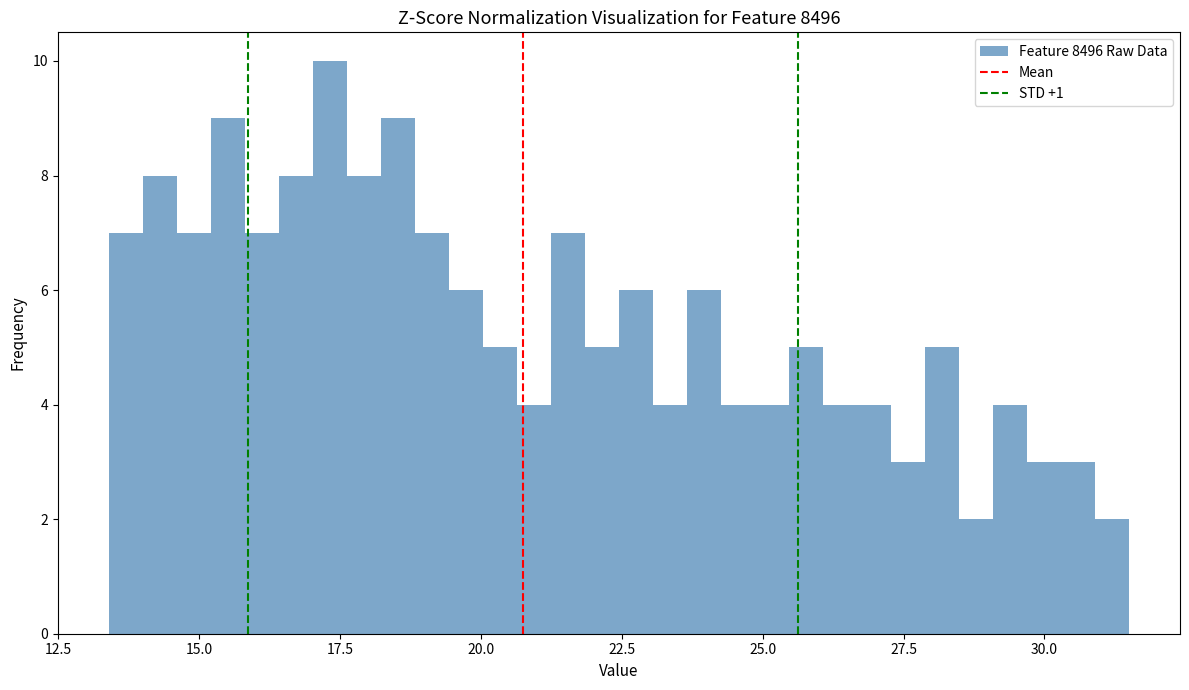

Read against the x-axis, roughly where is the centre of the tallest bar?

17.5